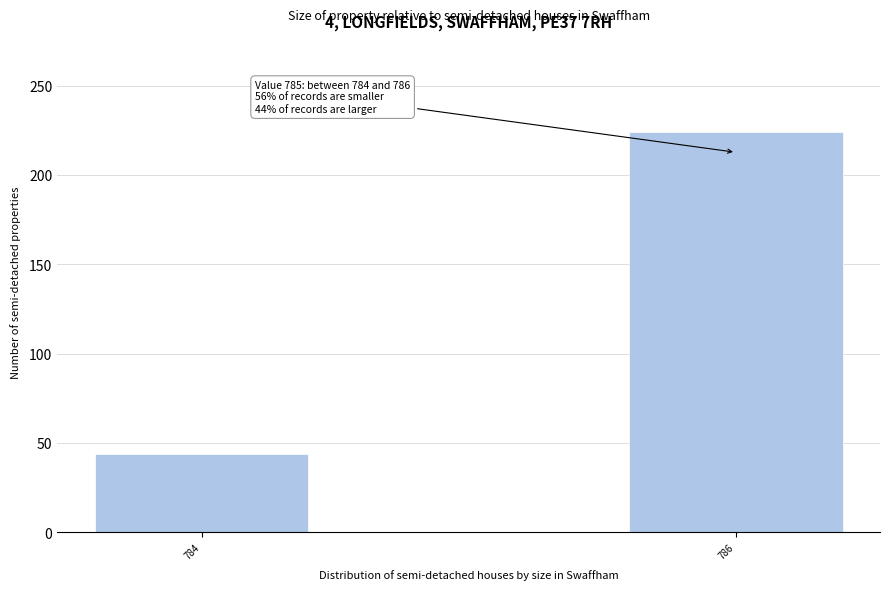

Reading right to left, extract all data points from this chart.

224	44